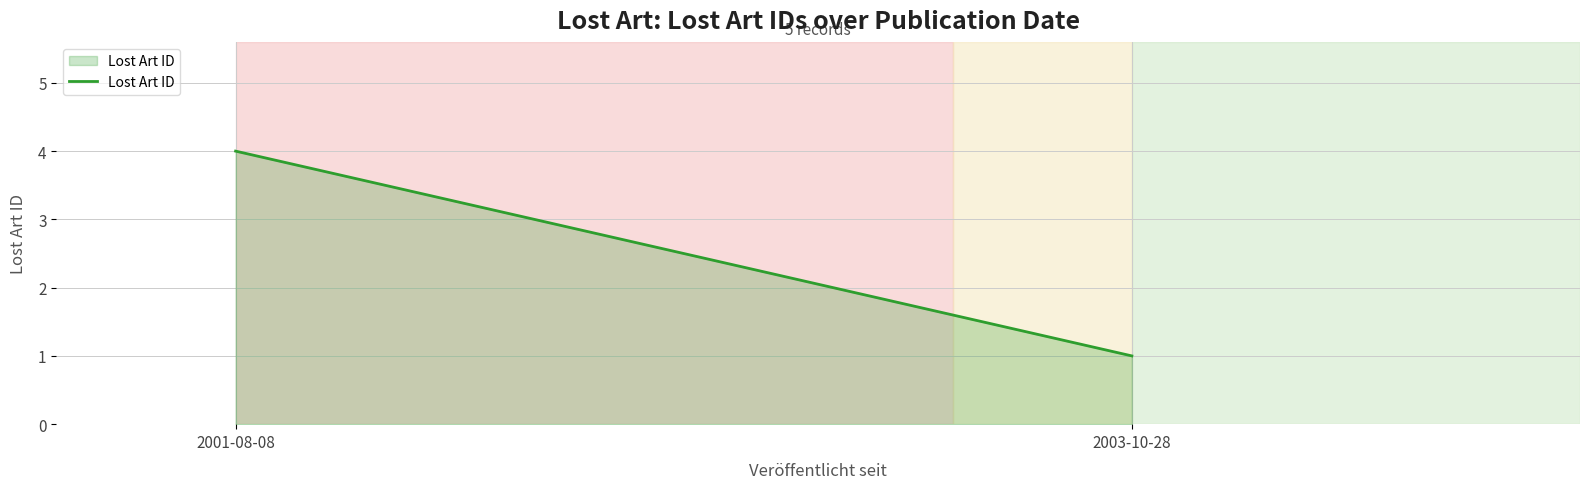

List the labels in order of value, smallest first.

2003-10-28, 2001-08-08